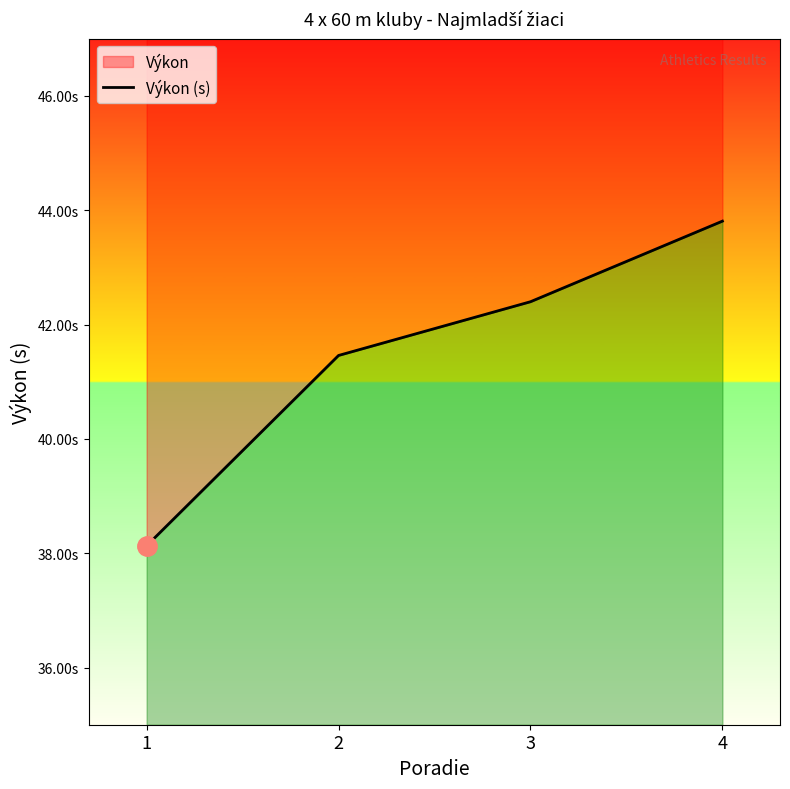

How many distinct data groups are displayed?

1